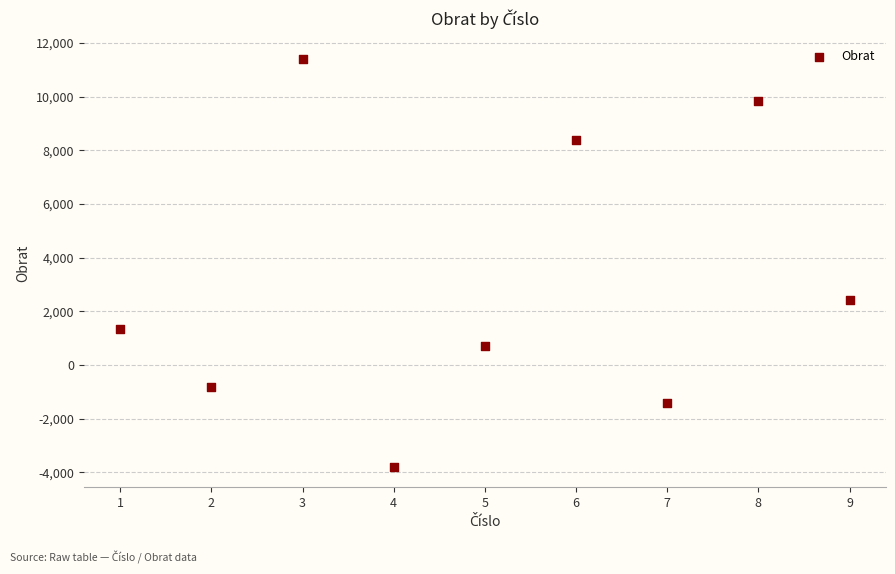

What Y value in the scatter plot is closest to 3800?

2420